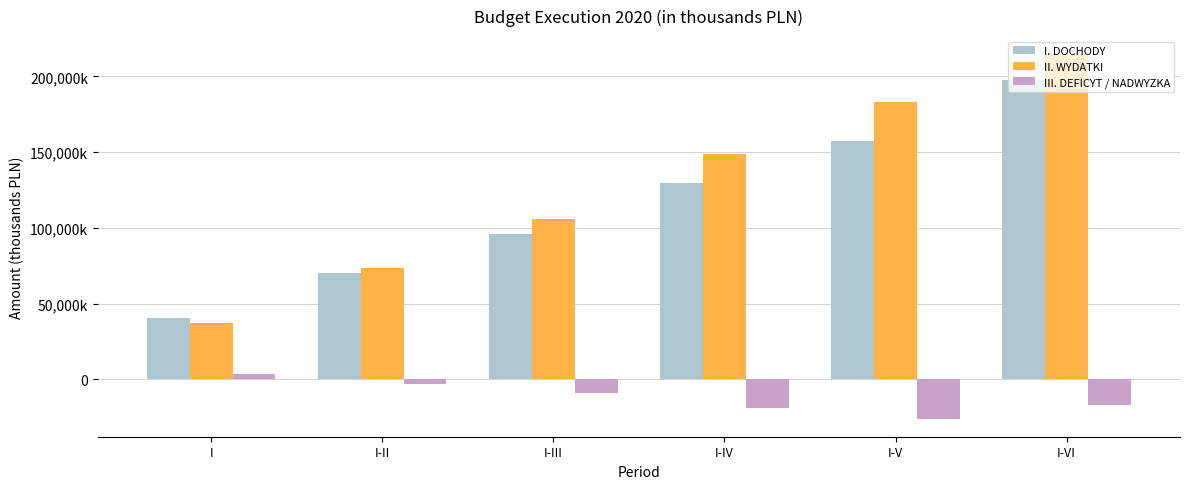

Does the chart contain stacked bars?

No